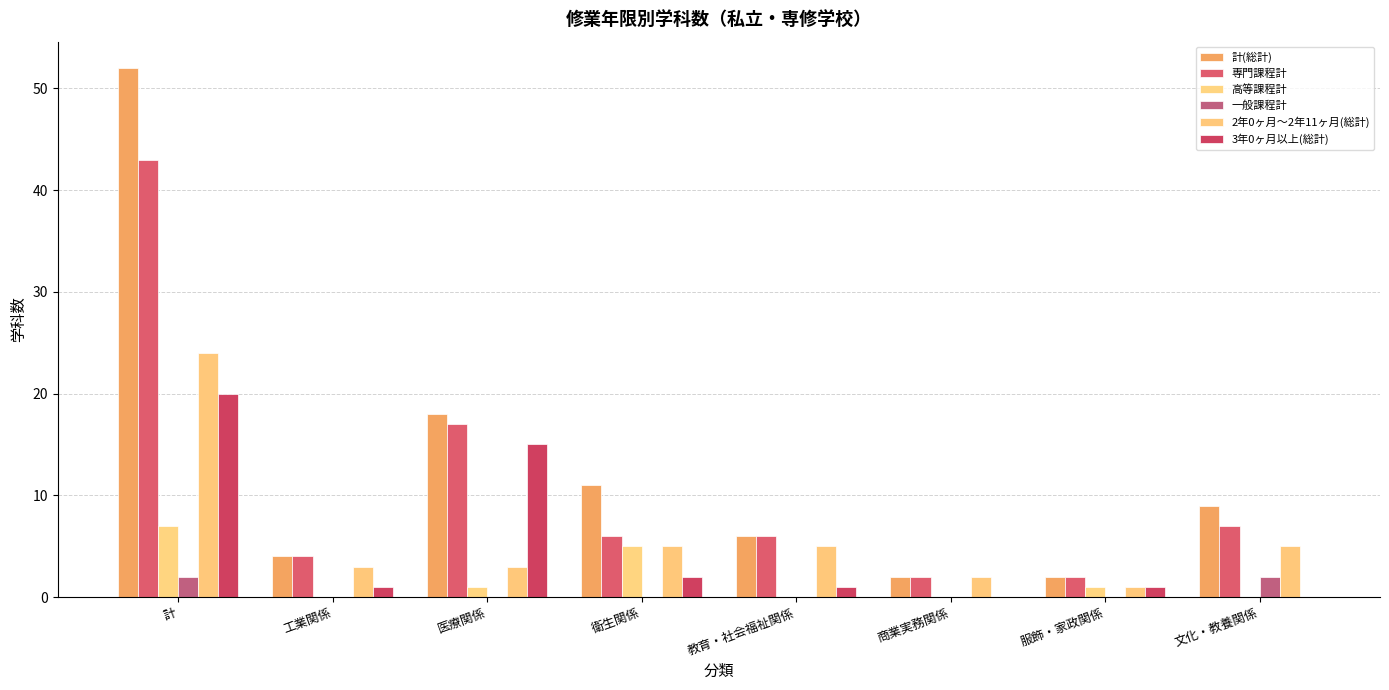

Is it true that 3年0ヶ月以上(総計) equals 1 at 工業関係?

True